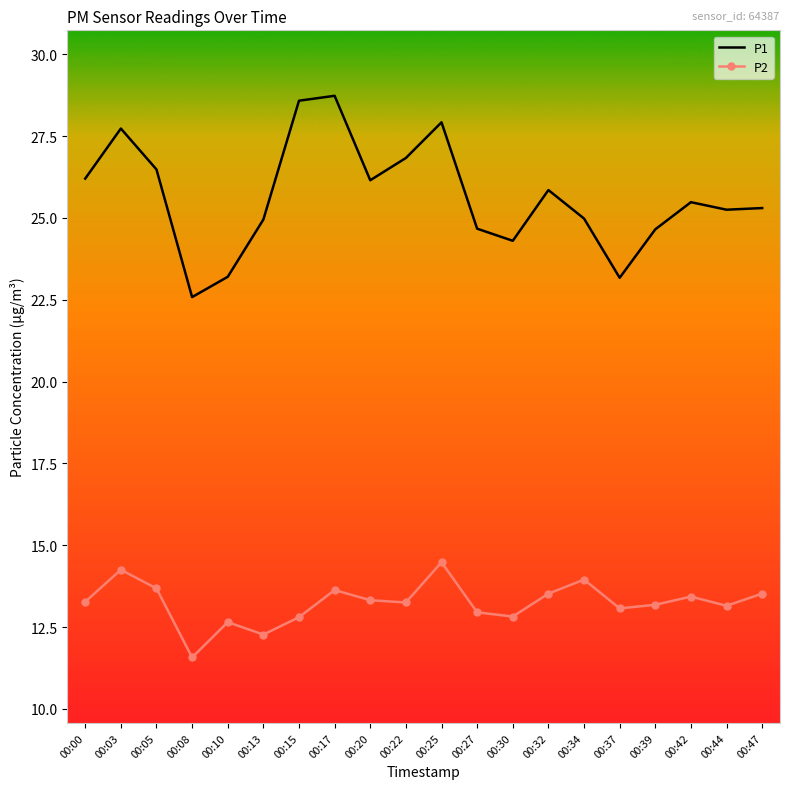

What is the difference between the P2 values at 00:25 and 00:15?

1.7